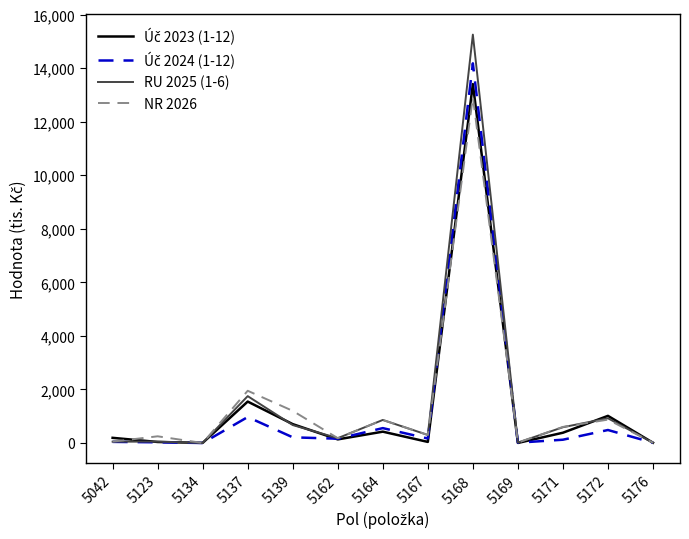

Is the value of NR 2026 at 5134 greater than the value of RU 2025 (1-6) at 5164?

No